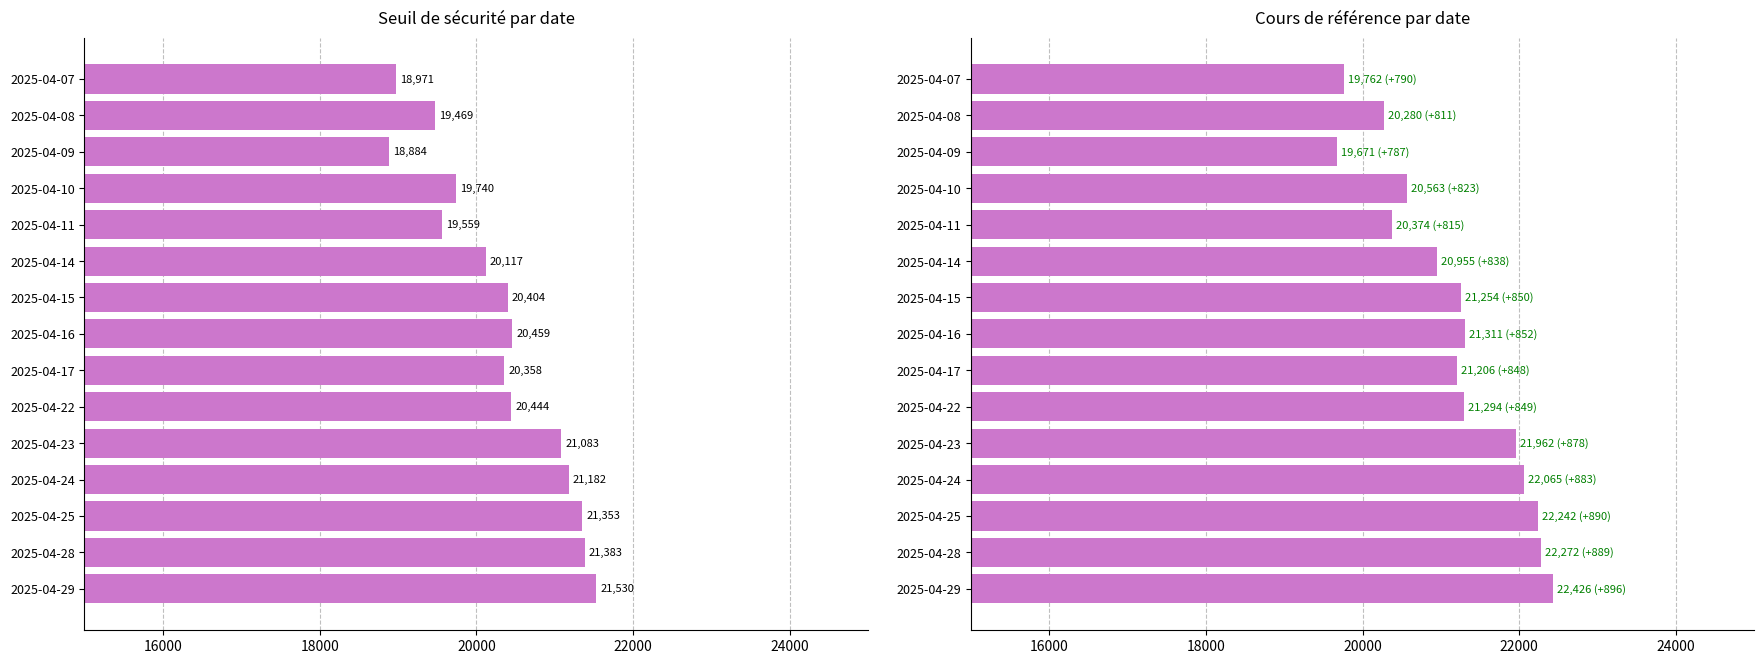

The Cours de référence series shows 9028.3 at 2025-04-08. True or false?

False